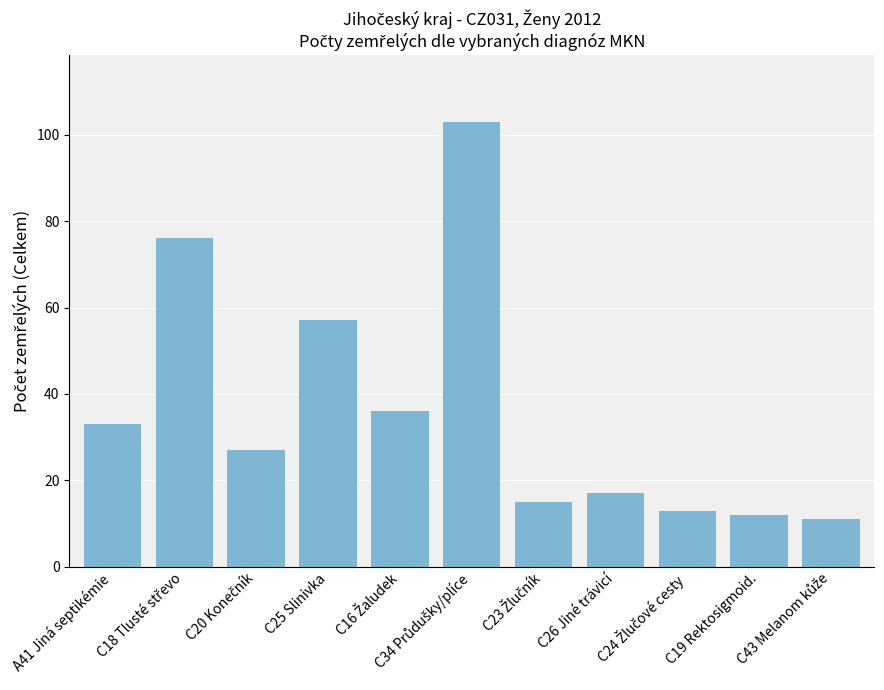

What is the difference between the maximum and minimum values?

92